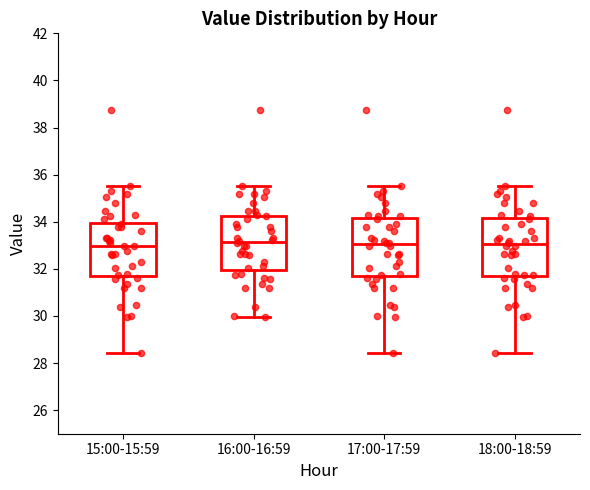

Where does the lower whisker of the box for 18:00-18:59 end on the y-axis? The values are not printed on the chart, so give them approximately, as read against the axis.

28.4